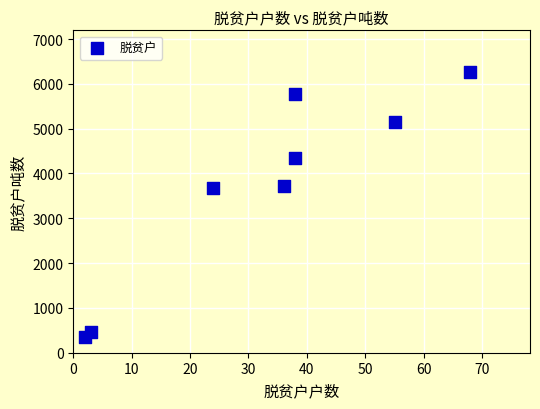

What is the average X value?

33